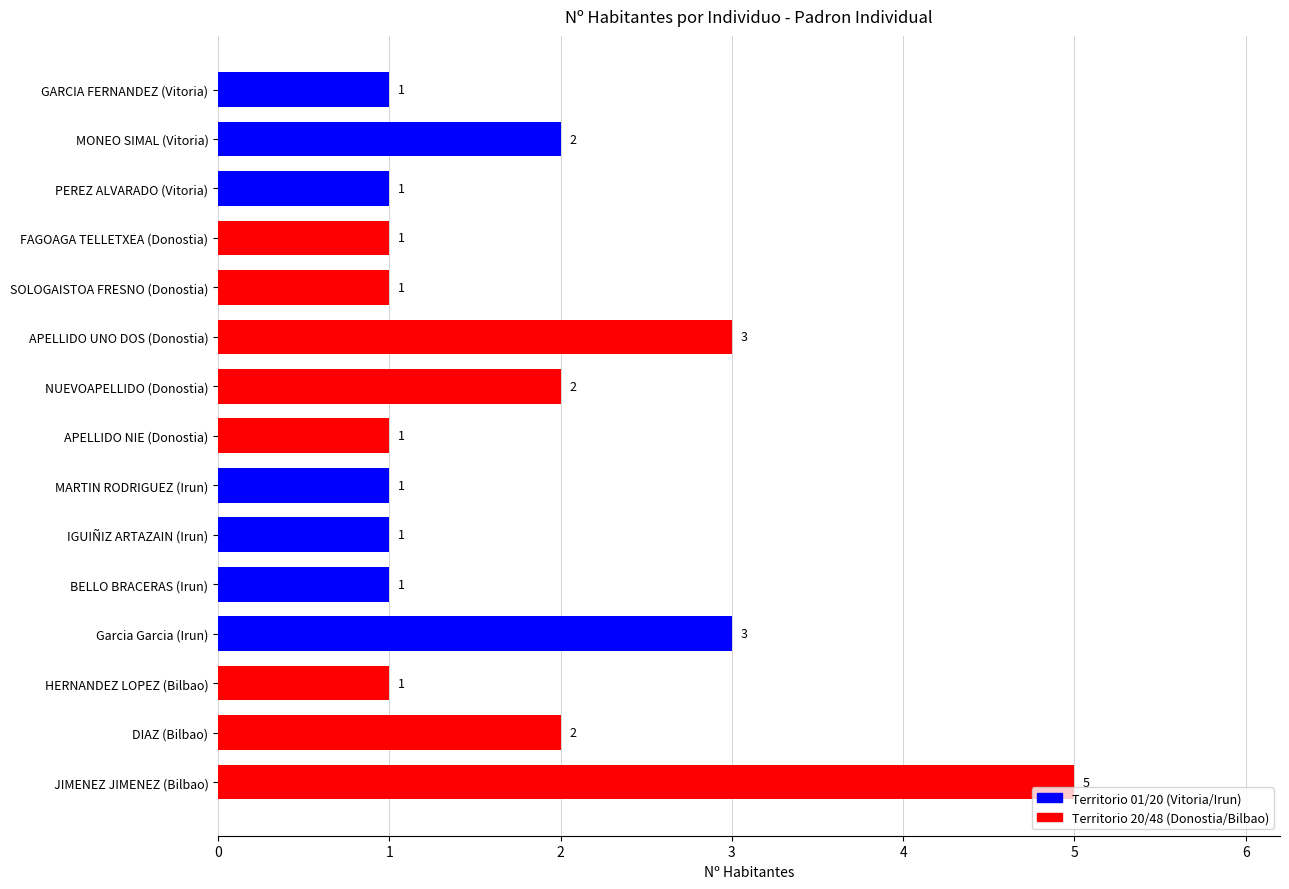

Approximately how many times larger is the value at APELLIDO UNO DOS (Donostia) compared to HERNANDEZ LOPEZ (Bilbao)?

3.0